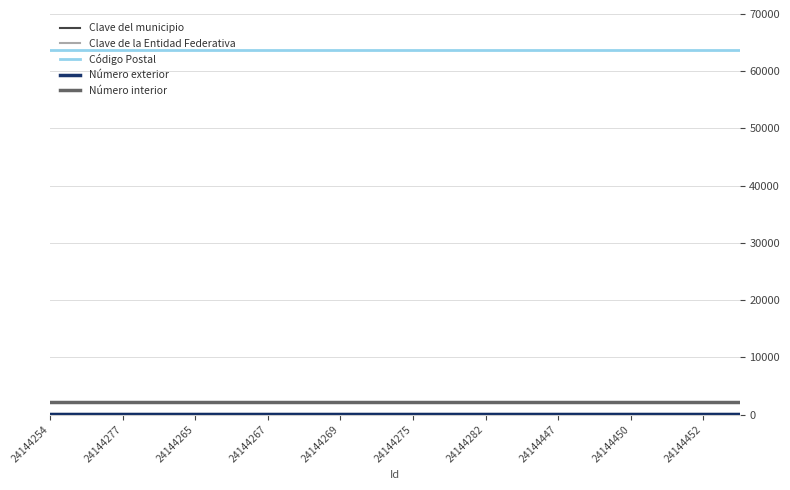

True or false: Código Postal and Número interior intersect in this chart.

False